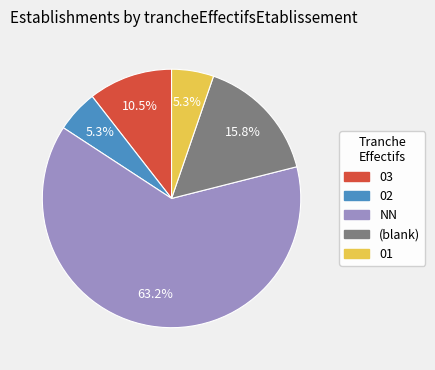

How many slices are in this pie chart?

5